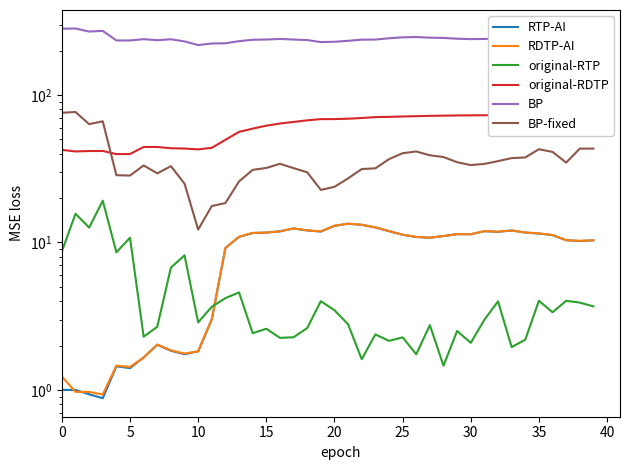

Does the chart have visible grid lines?

No